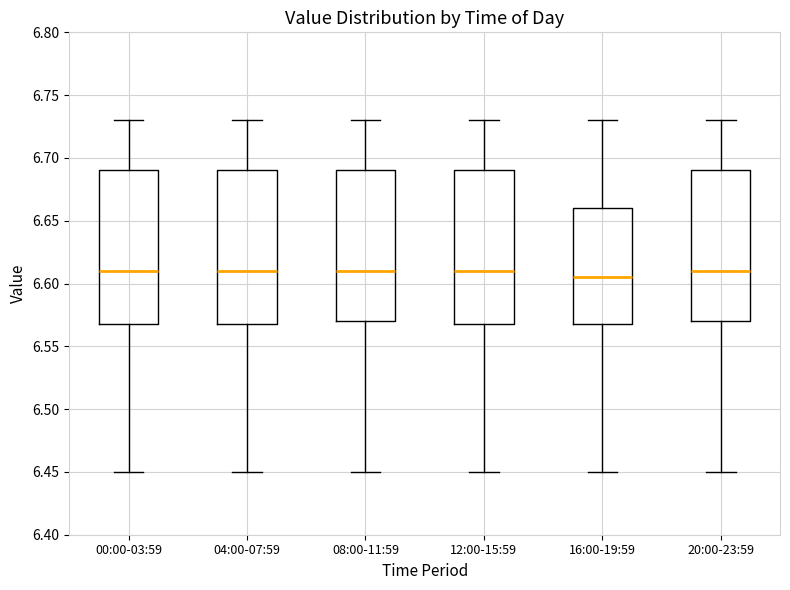

Reading left to right, transcribe this box plot: for each box, give where its median line is, the range the box spans, and where its two whiskers end, as read against the y-axis. The values are not printed on the chart, so give them approximately, as read against the axis.

00:00-03:59: median 6.610, box 6.570 to 6.690, whiskers 6.450 to 6.730
04:00-07:59: median 6.610, box 6.570 to 6.690, whiskers 6.450 to 6.730
08:00-11:59: median 6.610, box 6.570 to 6.690, whiskers 6.450 to 6.730
12:00-15:59: median 6.610, box 6.570 to 6.690, whiskers 6.450 to 6.730
16:00-19:59: median 6.605, box 6.570 to 6.660, whiskers 6.450 to 6.730
20:00-23:59: median 6.610, box 6.570 to 6.690, whiskers 6.450 to 6.730